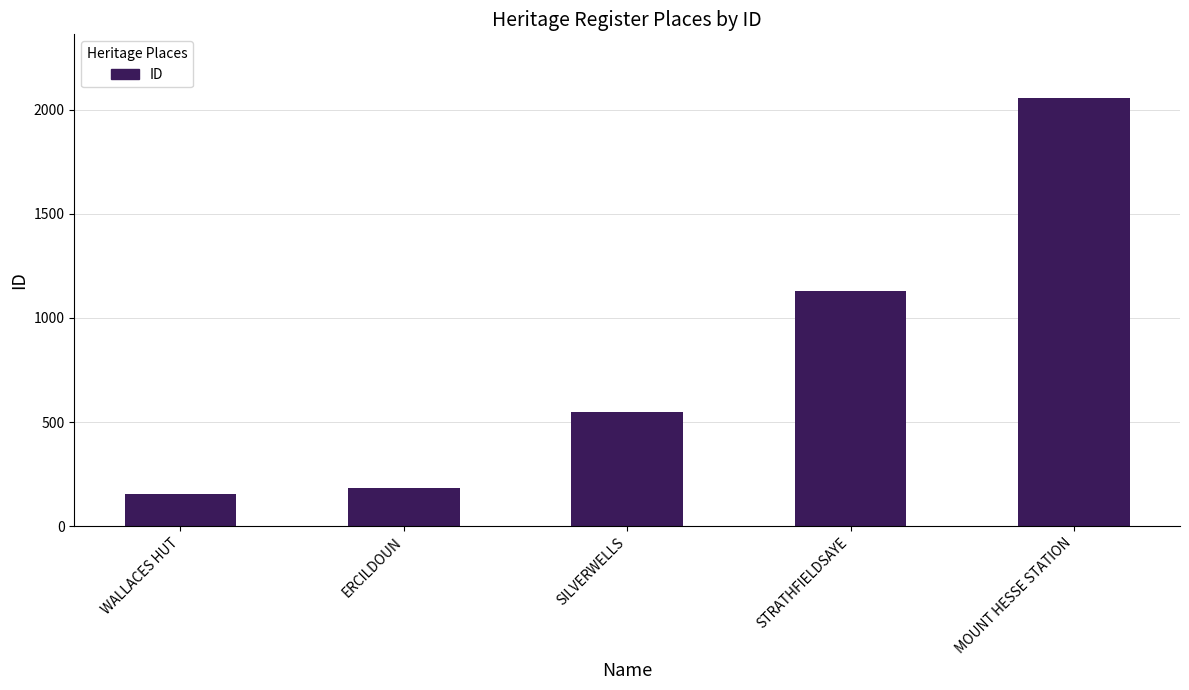

Which has a higher value, SILVERWELLS or WALLACES HUT?

SILVERWELLS